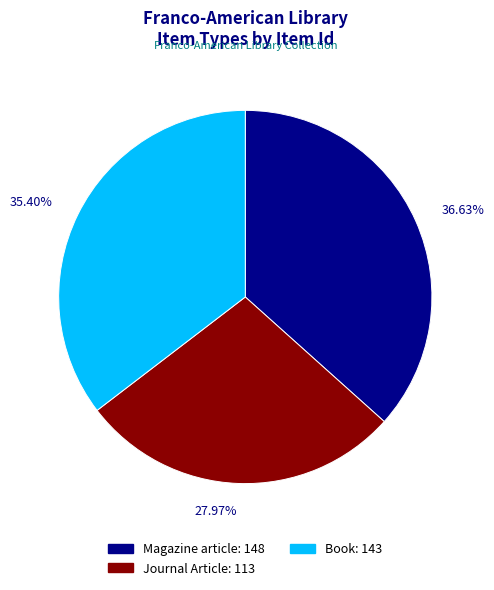

Between Magazine article and Journal Article, which is larger?

Magazine article